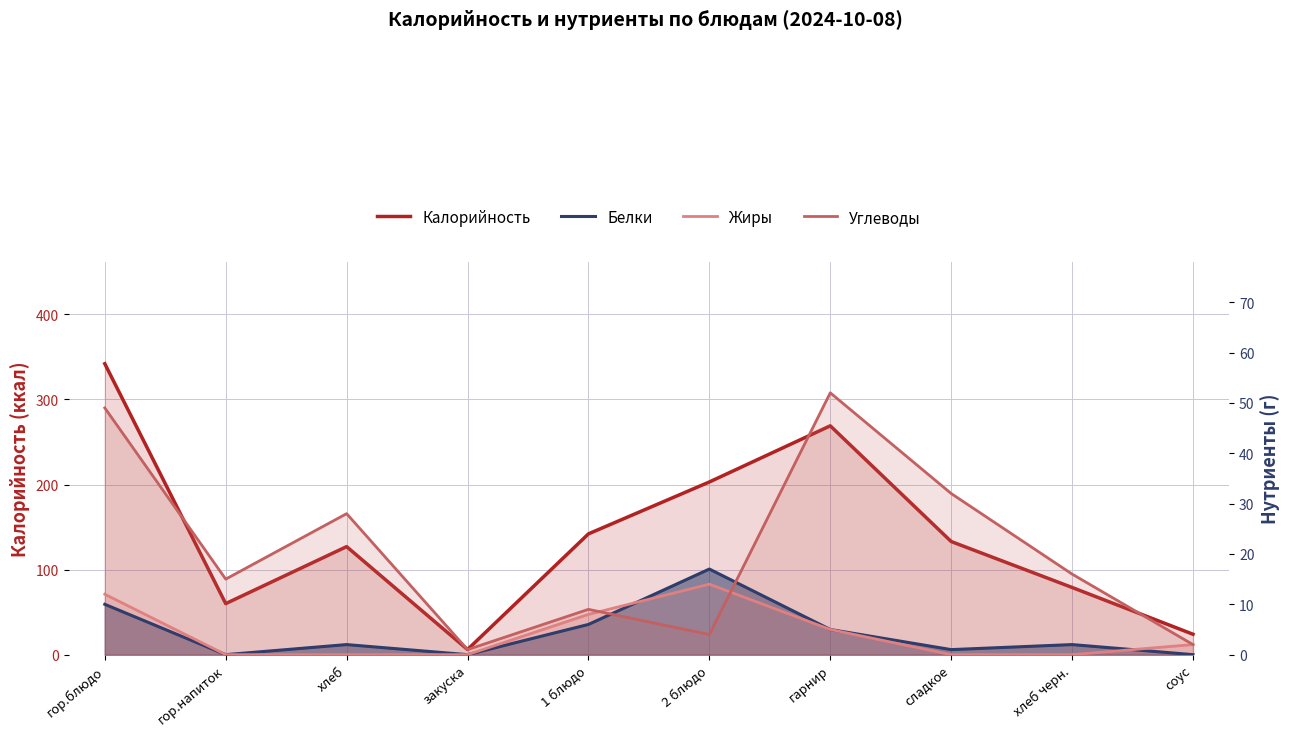

The value of Жиры at 2 блюдо is 14. True or false?

True